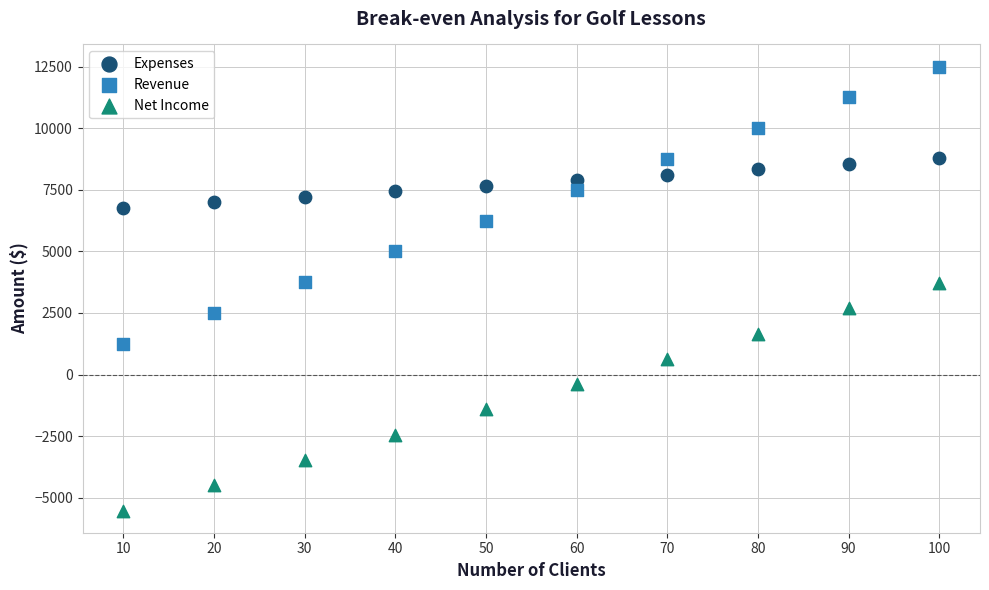

Which series contains the highest Y value?

Revenue